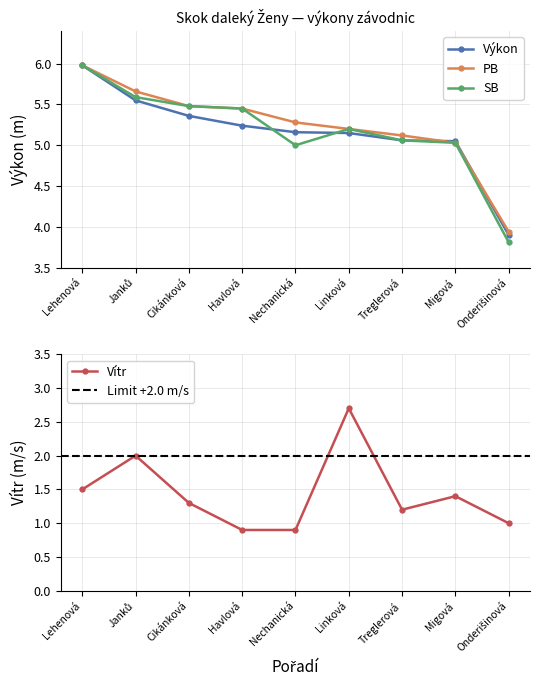

What is the average value of the Vítr series?

1.4